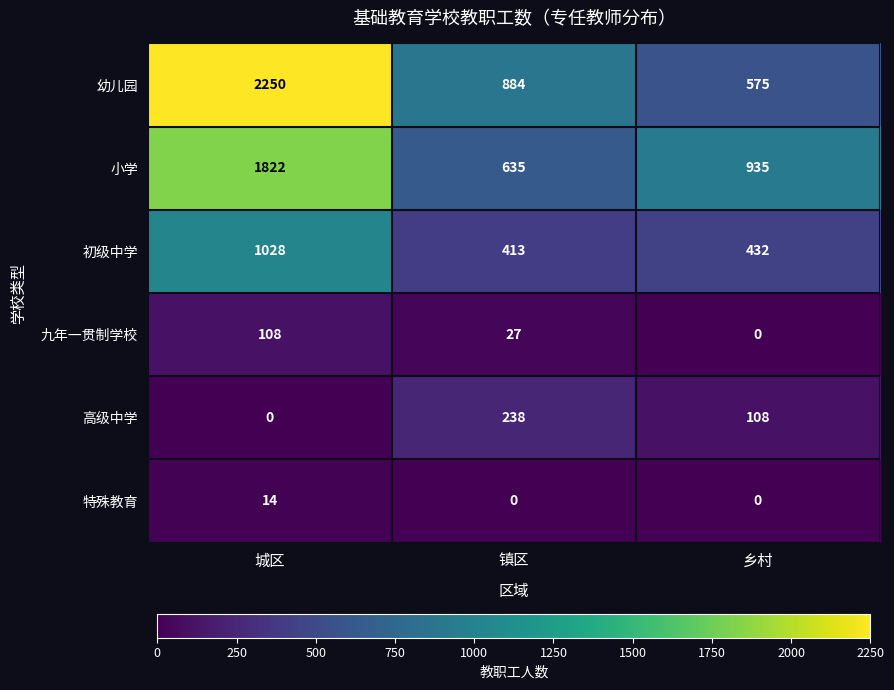

Rank the series at 镇区 from lowest to highest value.

特殊教育, 九年一贯制学校, 高级中学, 初级中学, 小学, 幼儿园